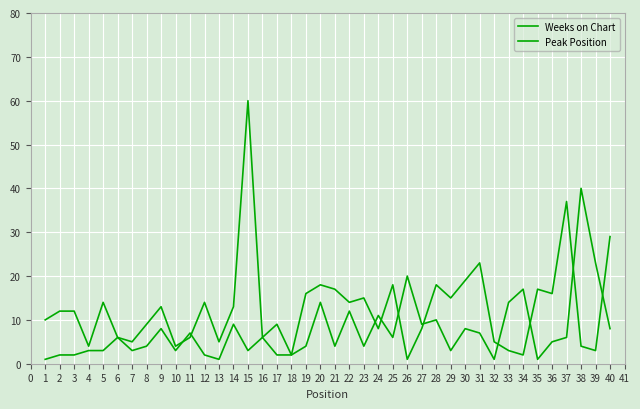

Rank the series at 35 from lowest to highest value.

Weeks on Chart, Peak Position